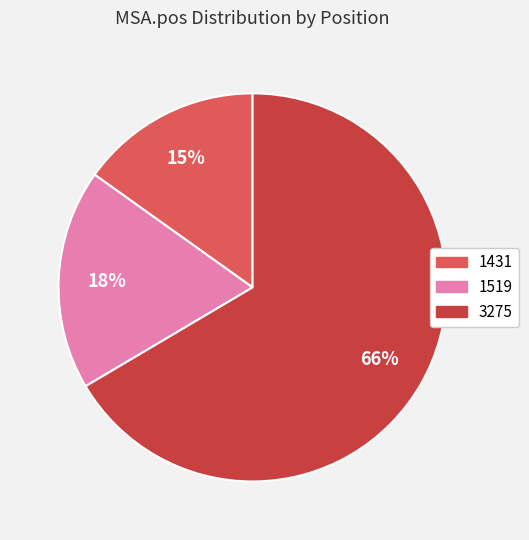

What is the ratio of the value at 1431 to the value at 3275?

0.2